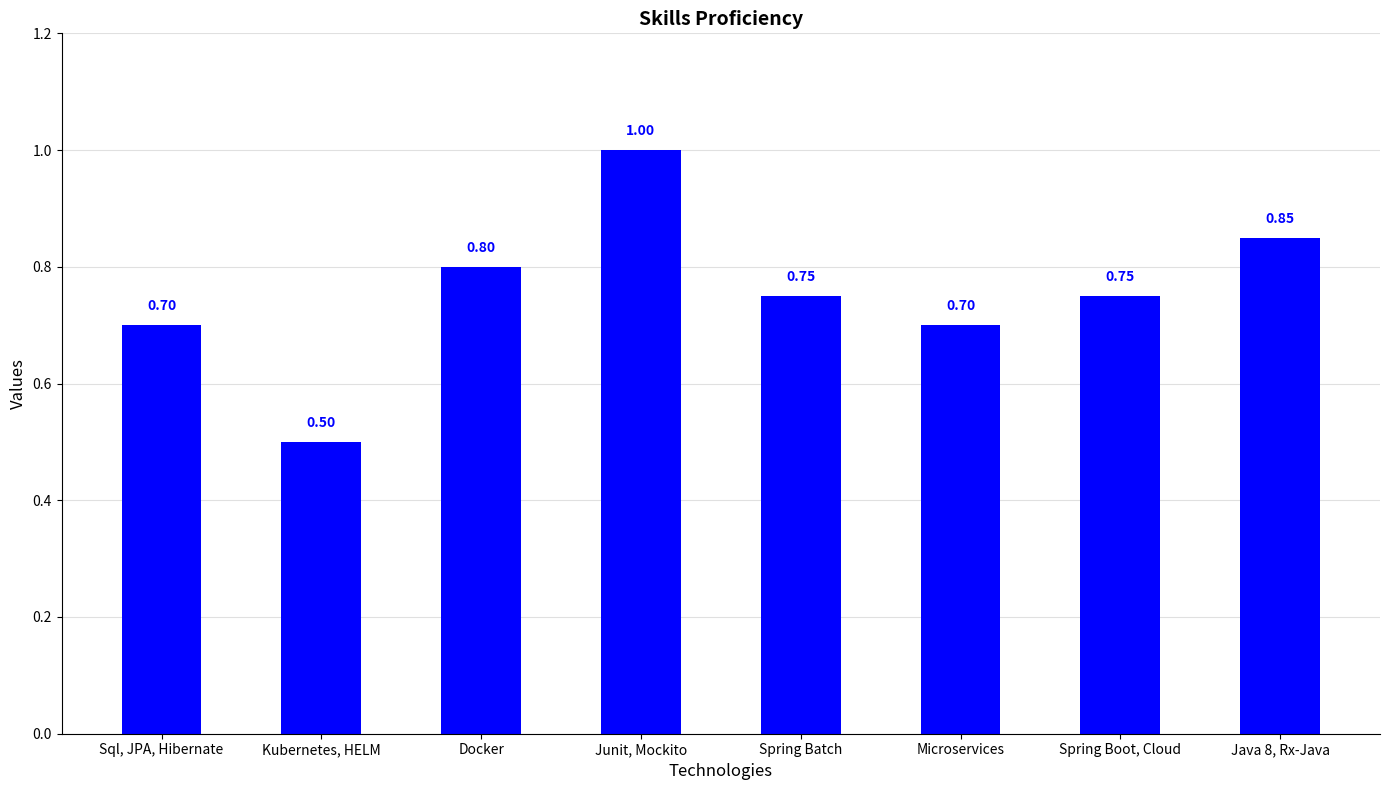

What is the difference between the maximum and second lowest values?

0.3